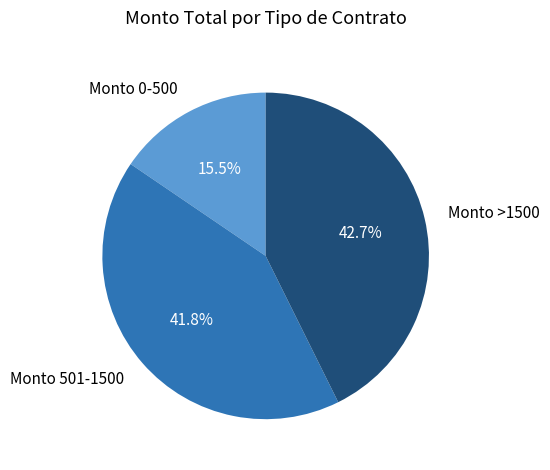

Is there a majority slice in this chart?

No